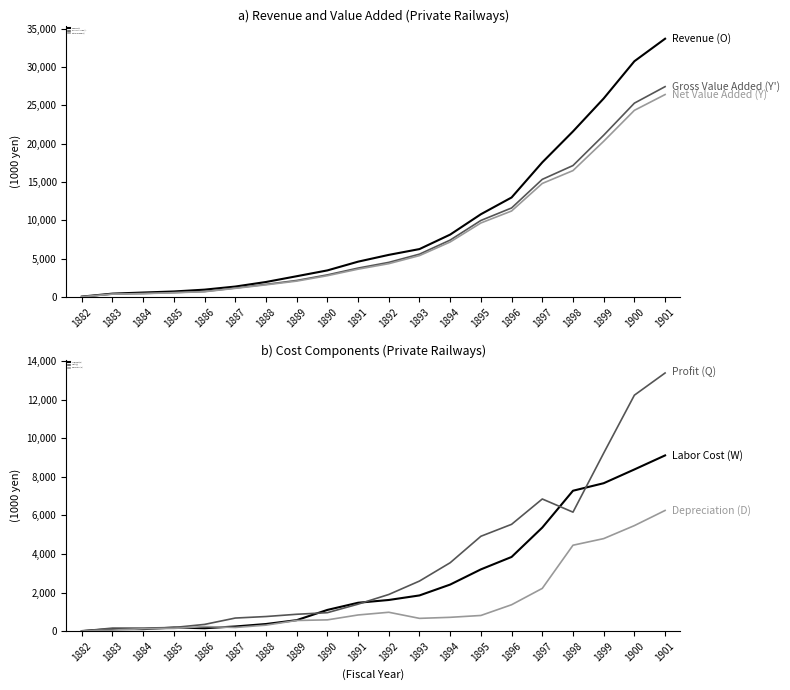

Does the chart display data point markers on the line(s)?

No